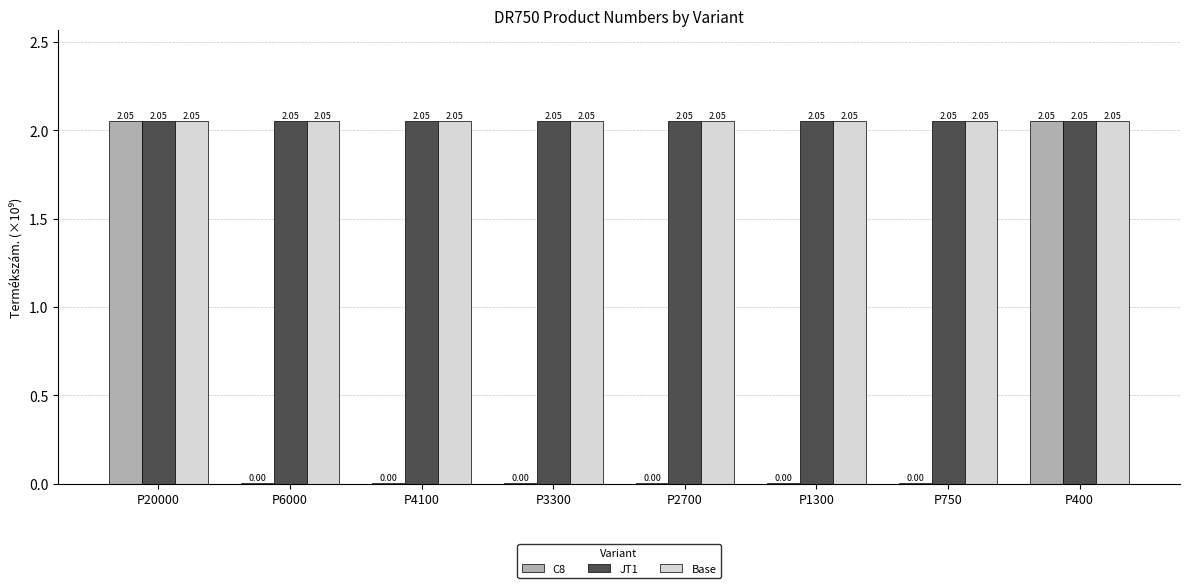

What is the sum of the JT1 values at P3300 and P6000?

4.1